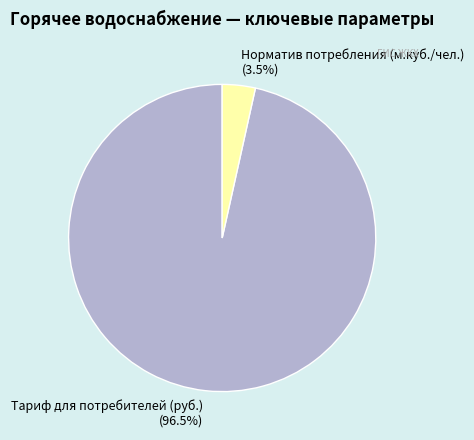

Between Тариф для потребителей (руб.) and Норматив потребления (м.куб./чел.), which is larger?

Тариф для потребителей (руб.)